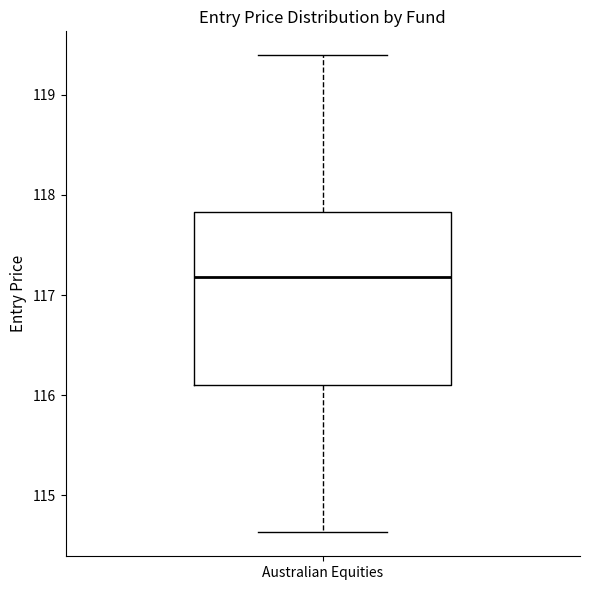

Where is the lower edge of the box for Australian Equities on the y-axis? The values are not printed on the chart, so give them approximately, as read against the axis.

116.1